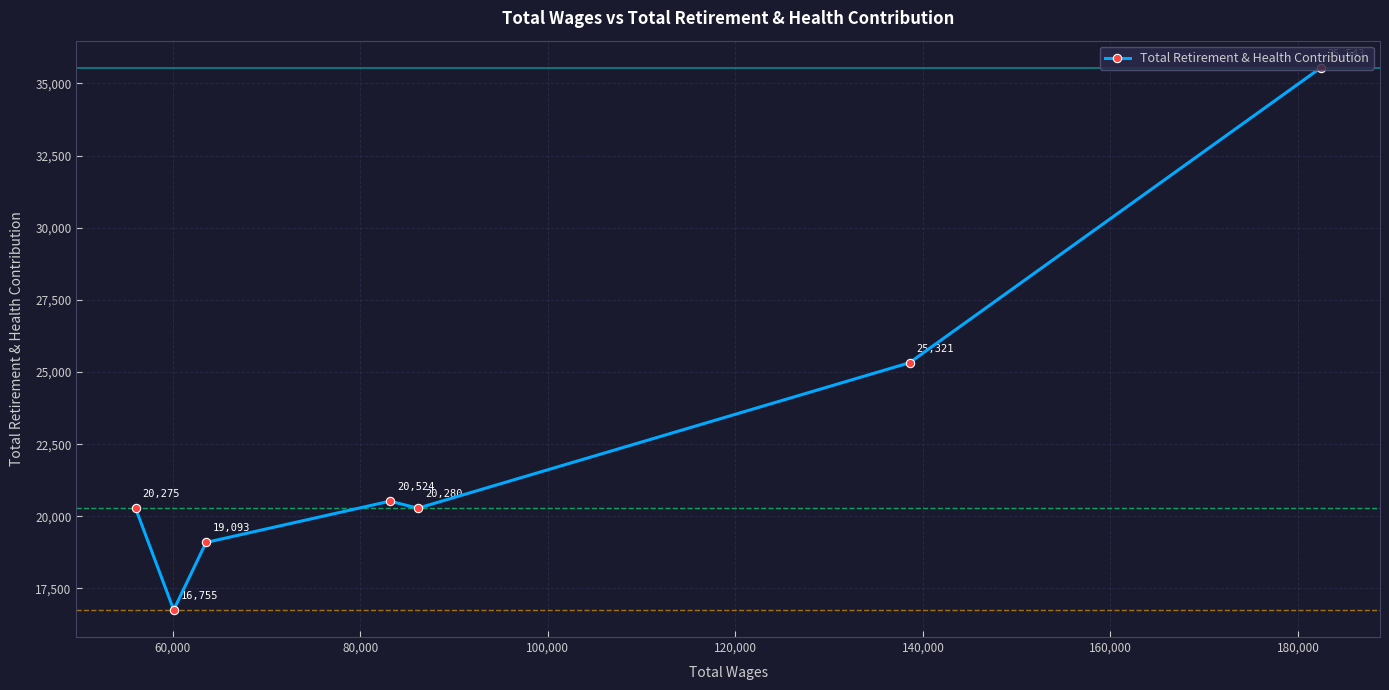

What is the smallest value displayed?

16755